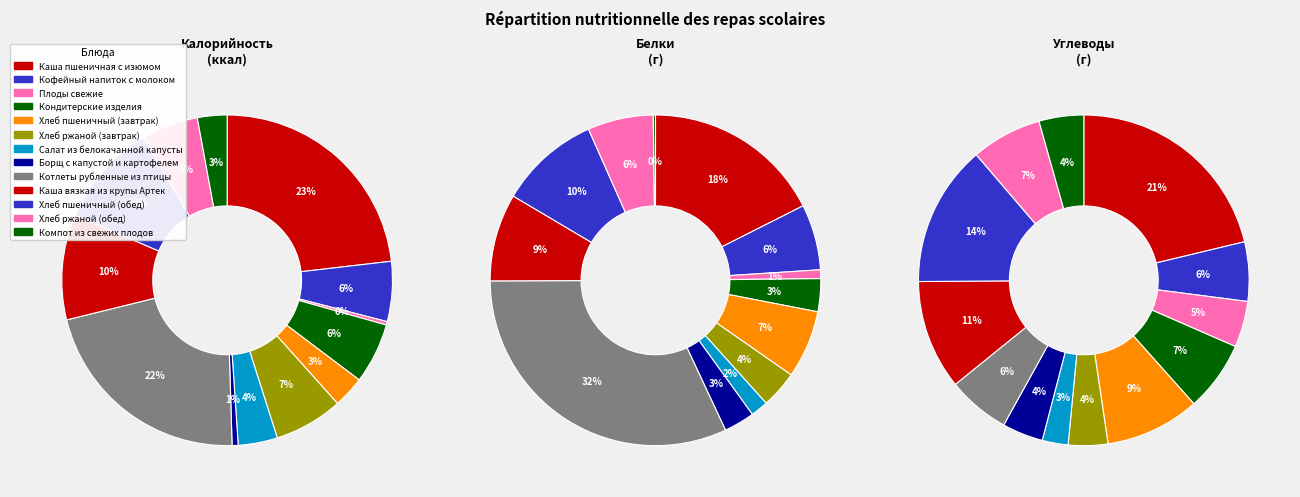

Is it true that Борщ с капустой и картофелем is 3% of the pie?

True